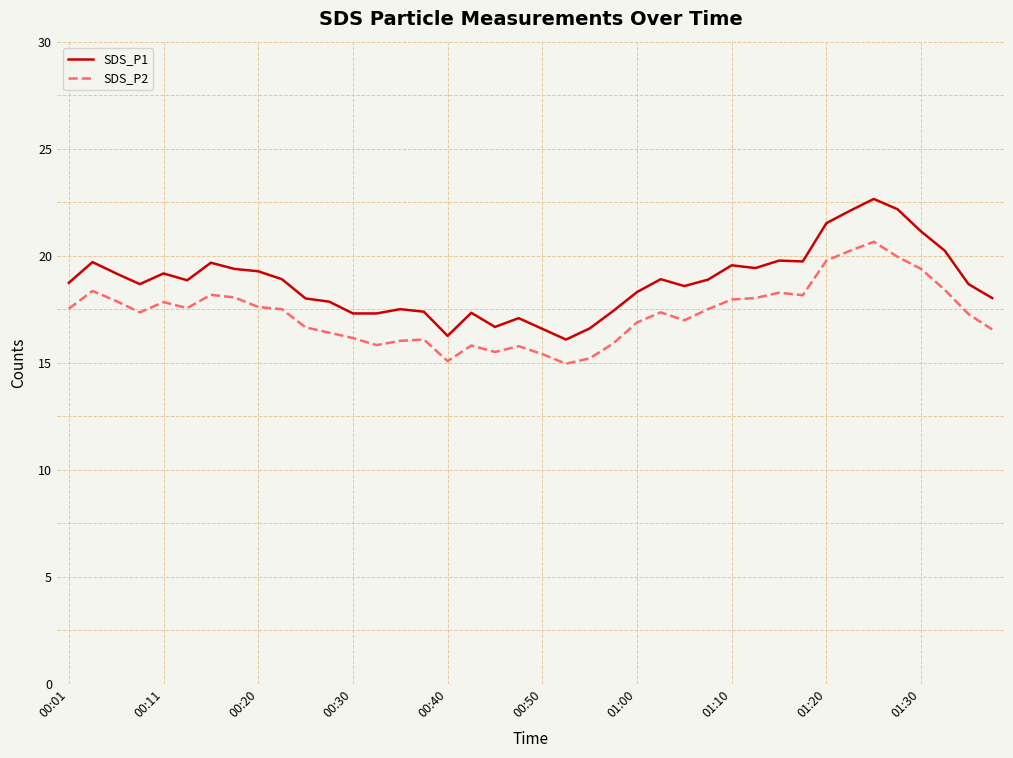

Which series has the largest range (max minus min)?

SDS_P1